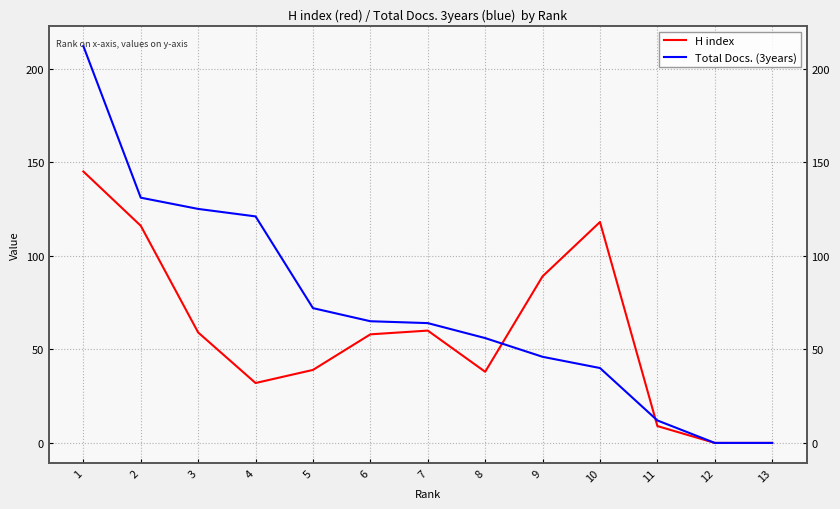

Is the value of Total Docs. (3years) at 1 greater than the value of H index at 8?

Yes